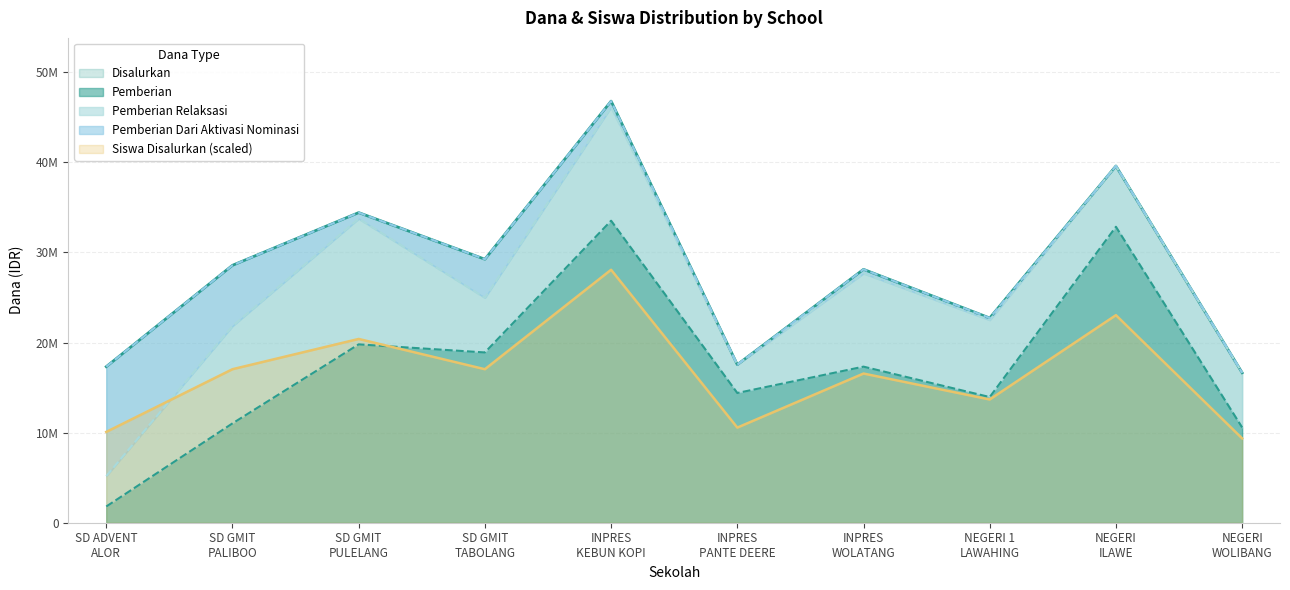

Which category has the lowest value in the Pemberian series?

SD ADVENT
ALOR